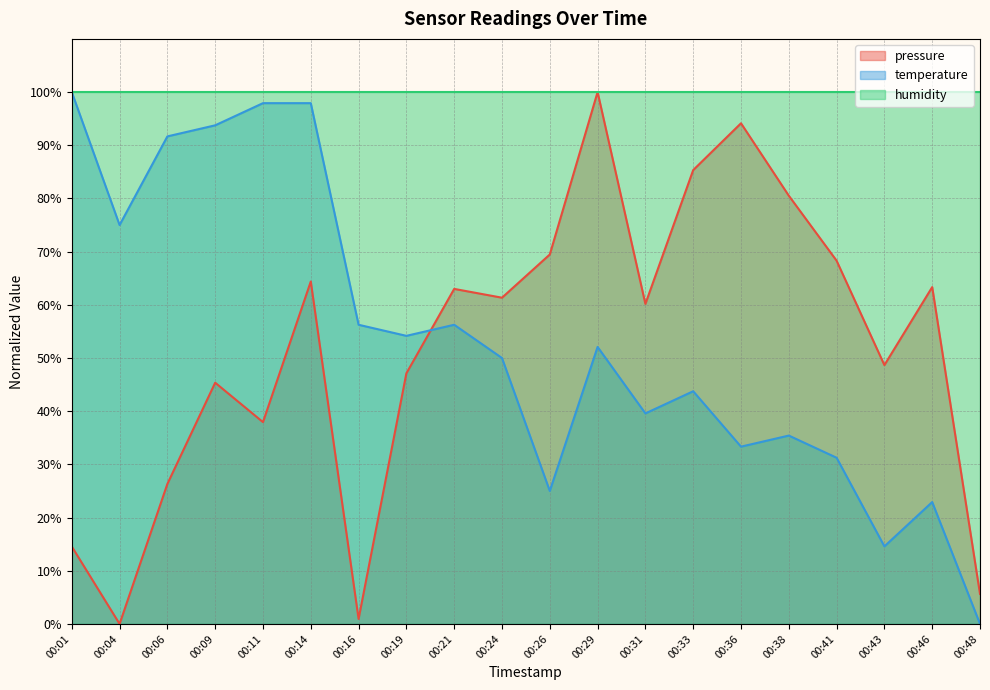

Which series has the largest total across all categories?

humidity